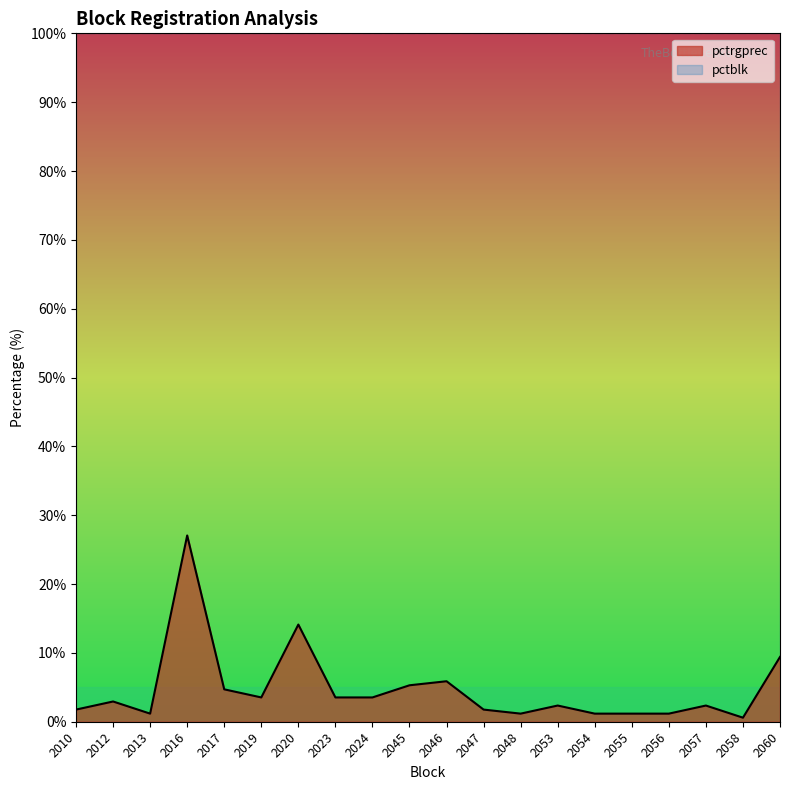

The value at 2019 is 1.2. True or false?

False